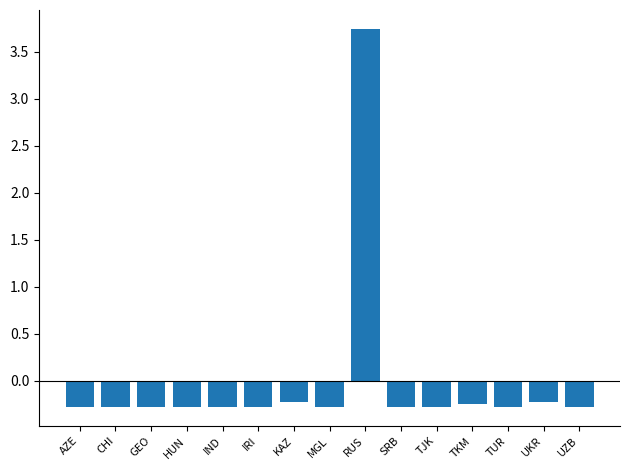

What is the label of the 12th bar from the left?

TKM